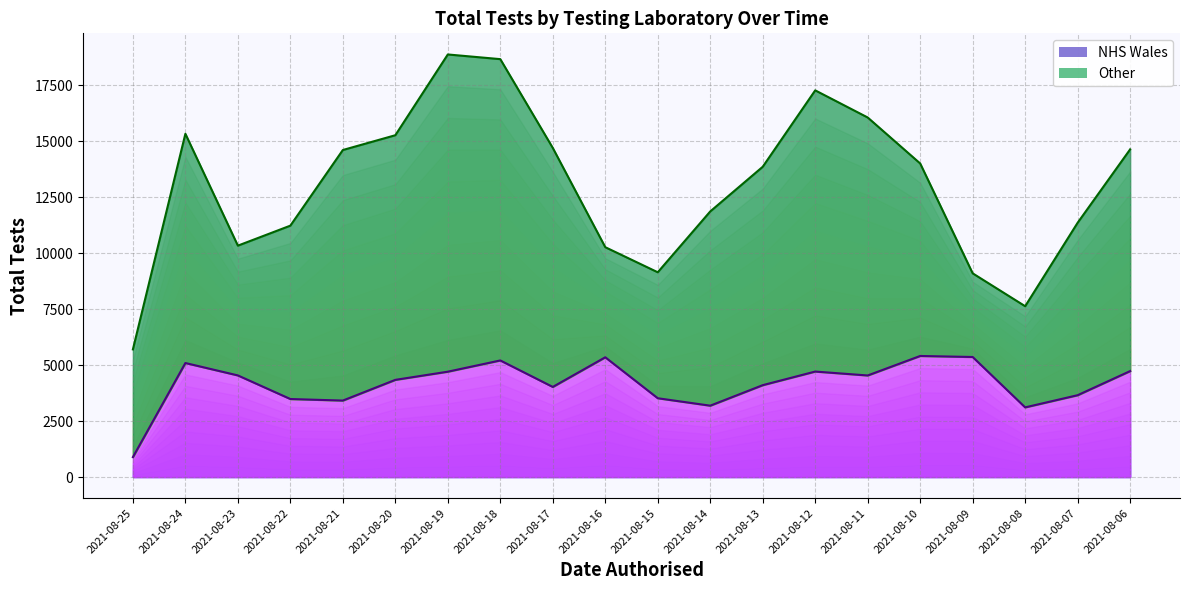

Where is the first local minimum for Other boundary?

2021-08-23